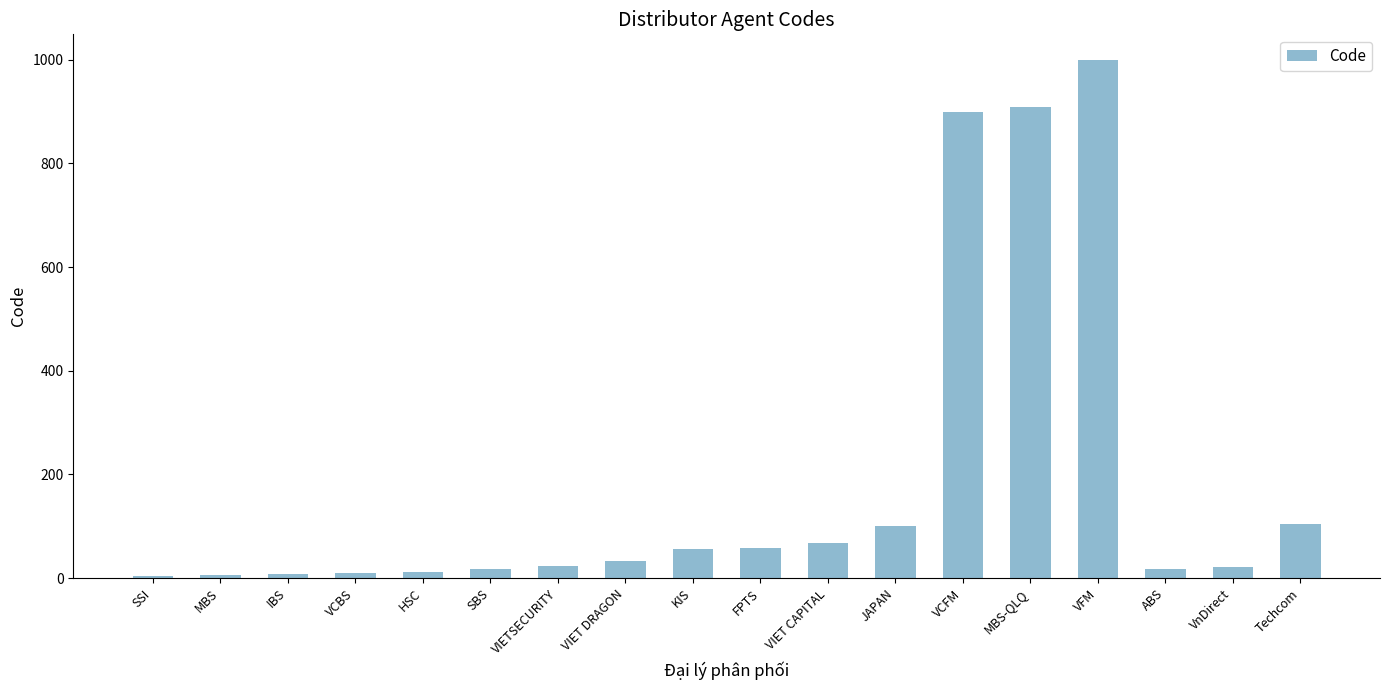

The value at VCFM is 1364. True or false?

False